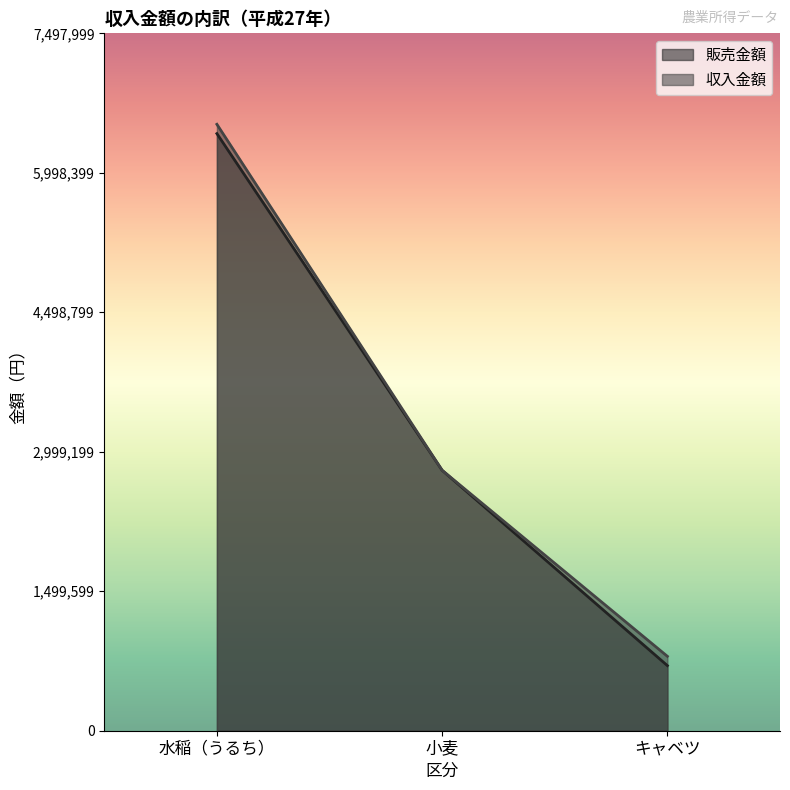

What is the sum of the 収入金額 values at キャベツ and 小麦?

3600000